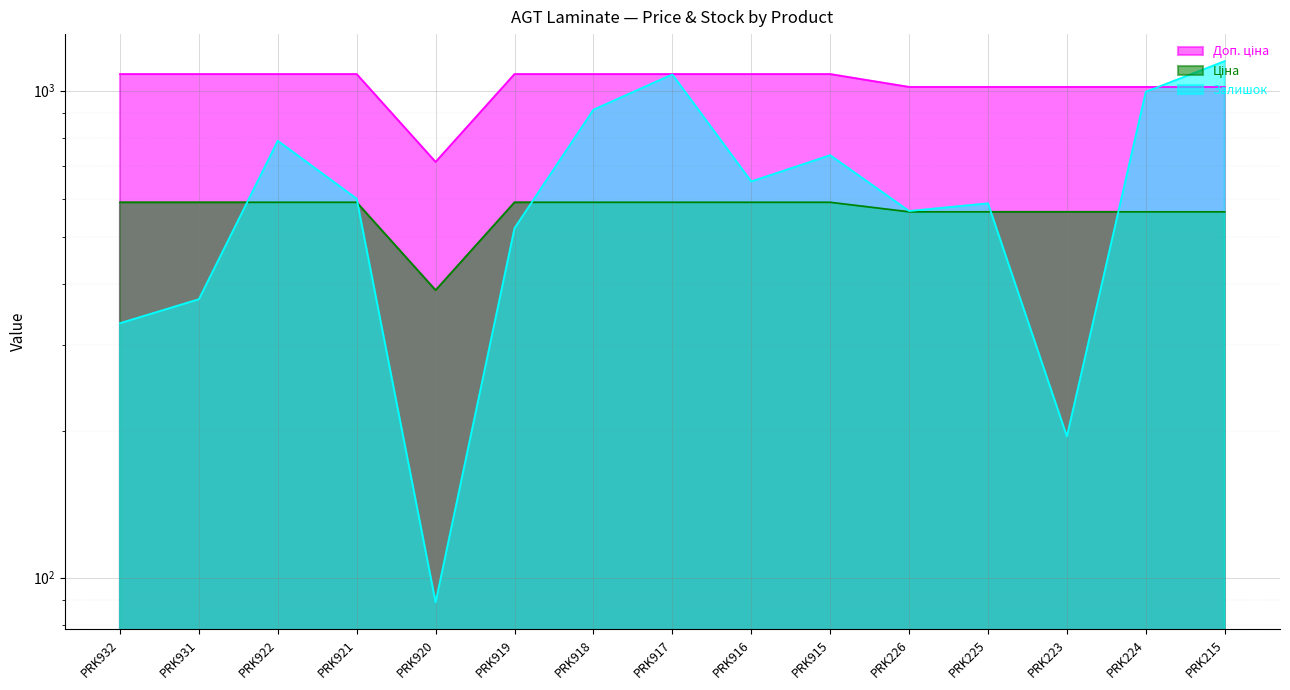

Is it true that Доп. ціна equals 305.4 at PRK916?

False